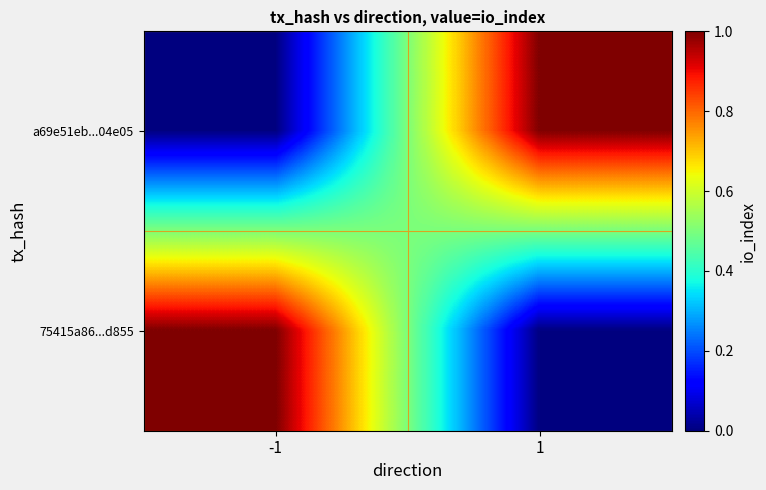

What is the spread (max minus min) of values at -1?

1